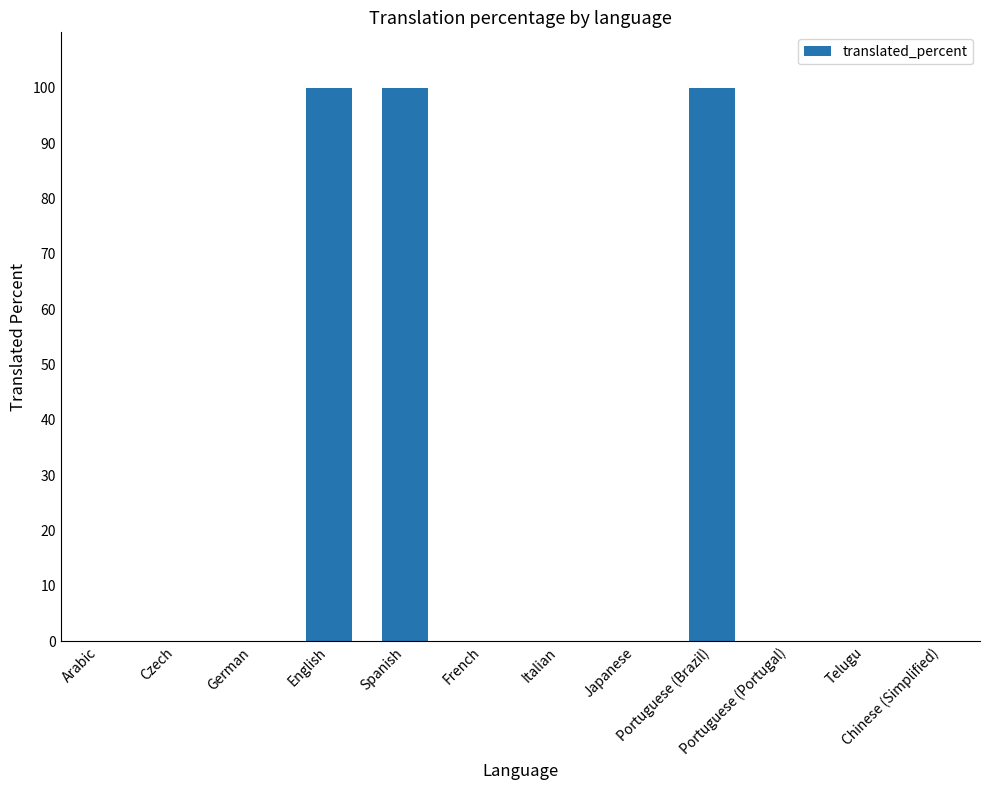

What is the maximum value shown in the chart?

100